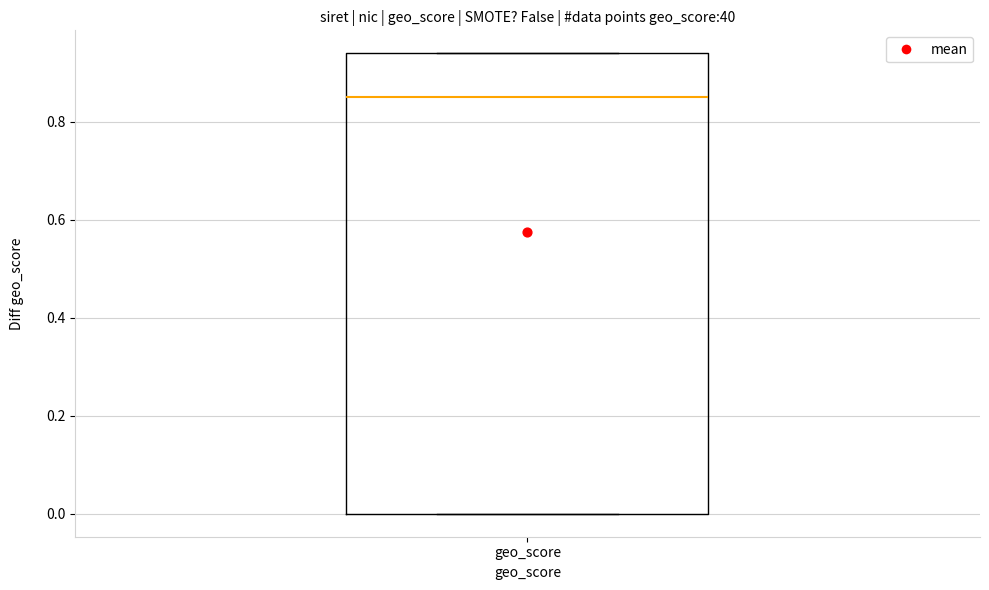

Where is the upper edge of the box for geo_score on the y-axis? The values are not printed on the chart, so give them approximately, as read against the axis.

0.94